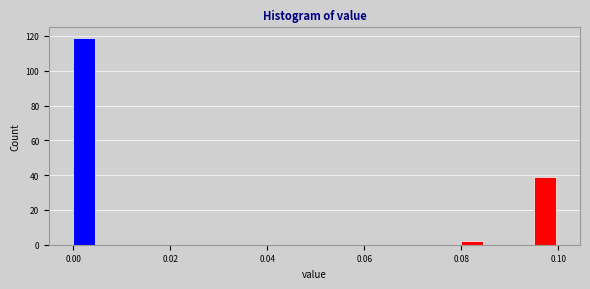

Around what value on the x-axis is the tallest bar? Give the approximate position of its centre, as read against the axis.

0.002